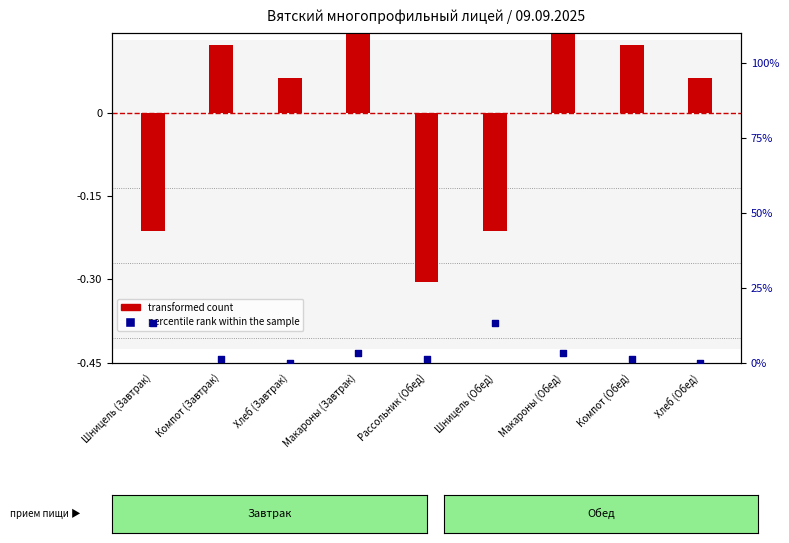

At how many categories does at least one series exceed -30?

9